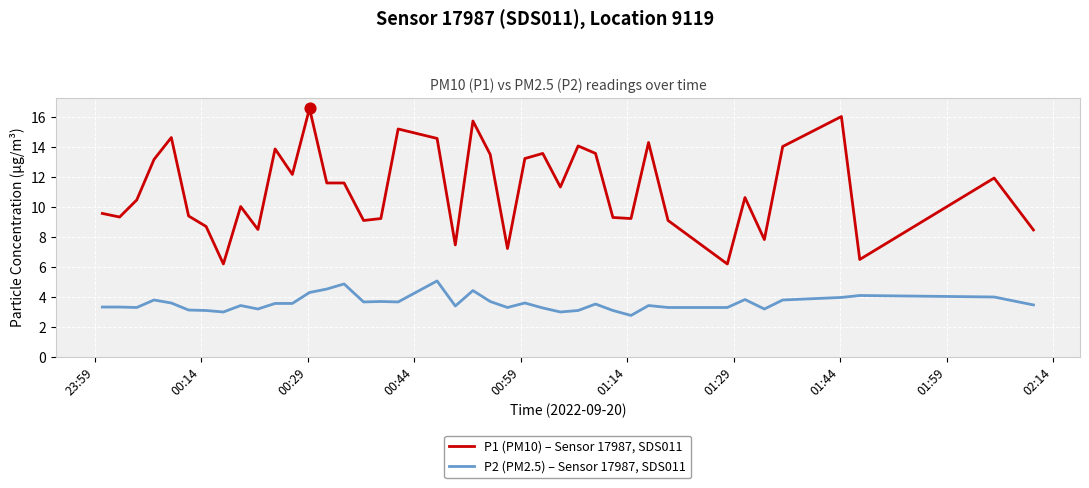

Which series has the largest range (max minus min)?

P1 (PM10) – Sensor 17987, SDS011